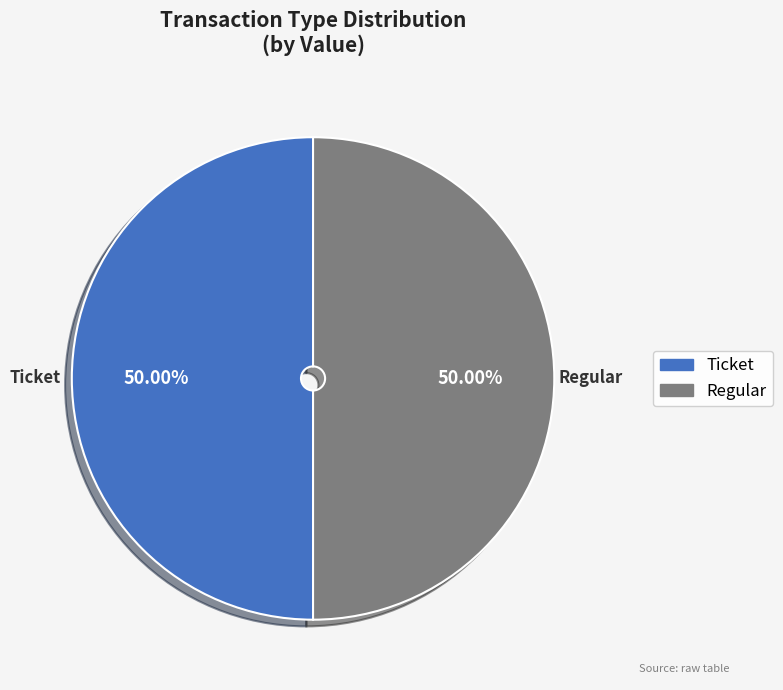

Count the number of slices in the pie.

2